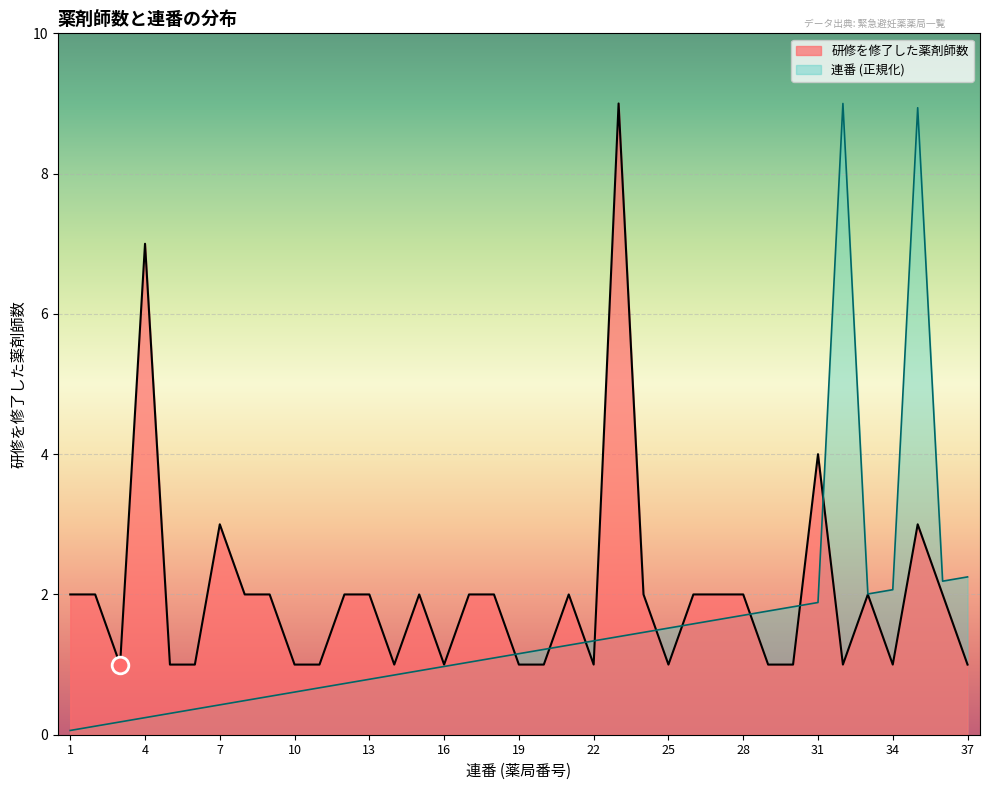

Where do 連番 and 研修を修了した薬剤師数 first cross each other?

18 and 19